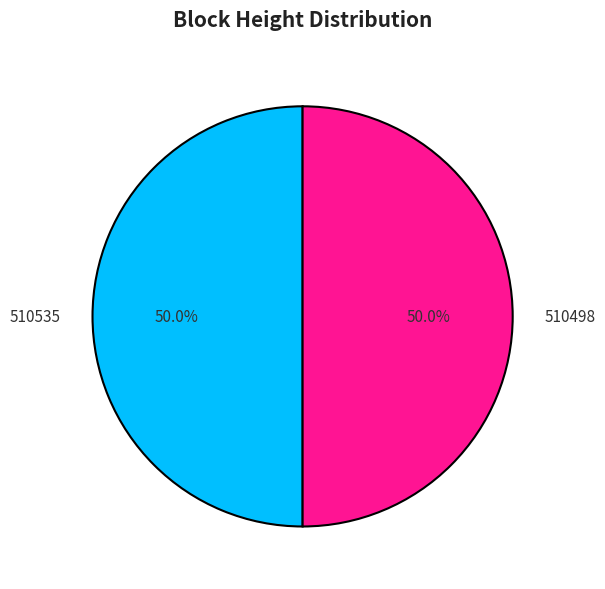

To the nearest percent, what is the combined percentage of 510535 and 510498?

100%